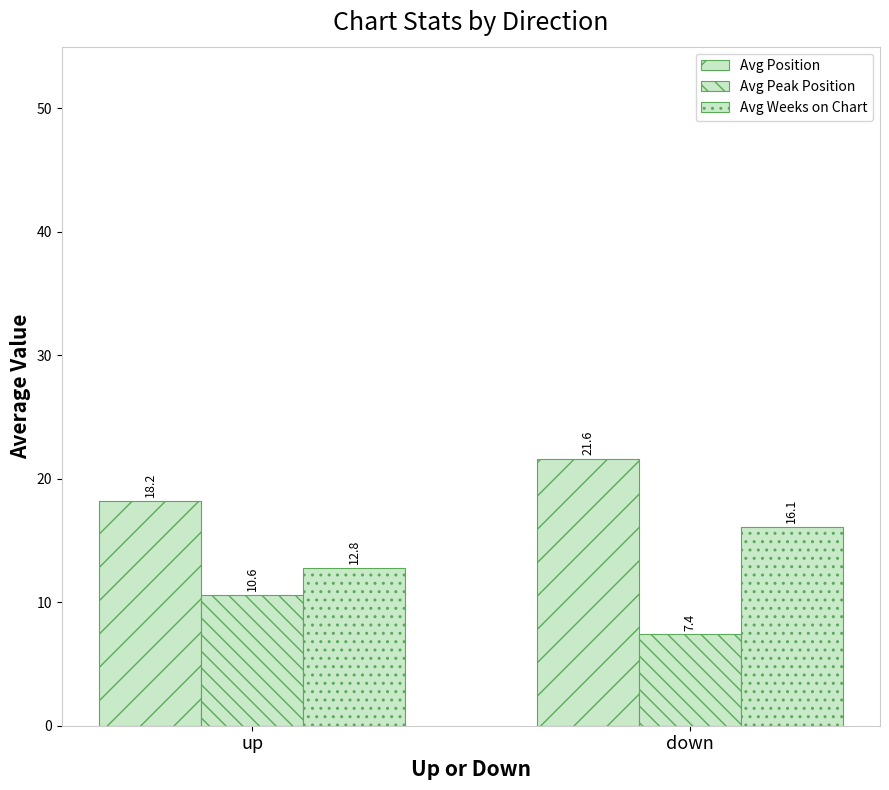

How many values in the Avg Weeks on Chart series exceed 16?

1